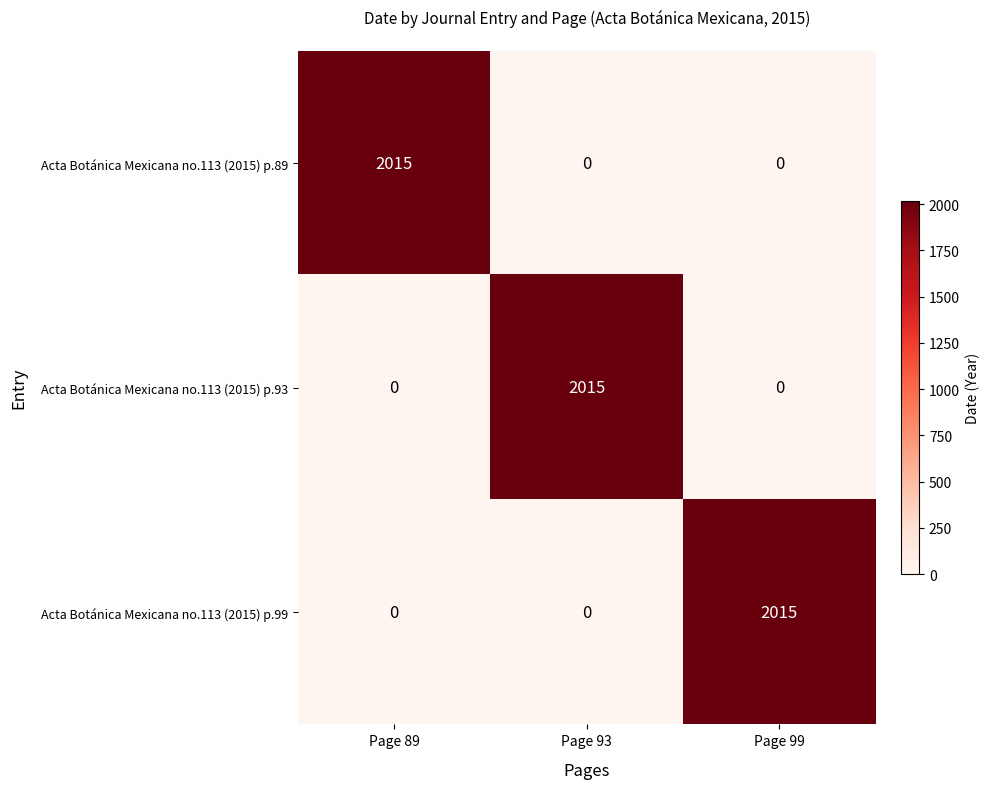

What is the total value across all series at Page 89?

2015